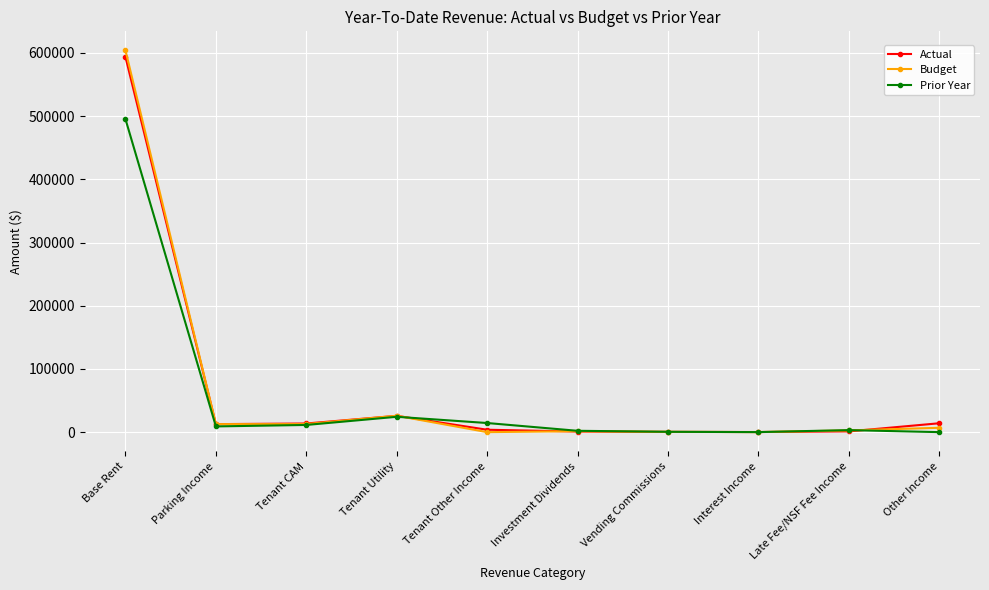

What are all the series names shown in the legend?

Actual, Budget, Prior Year